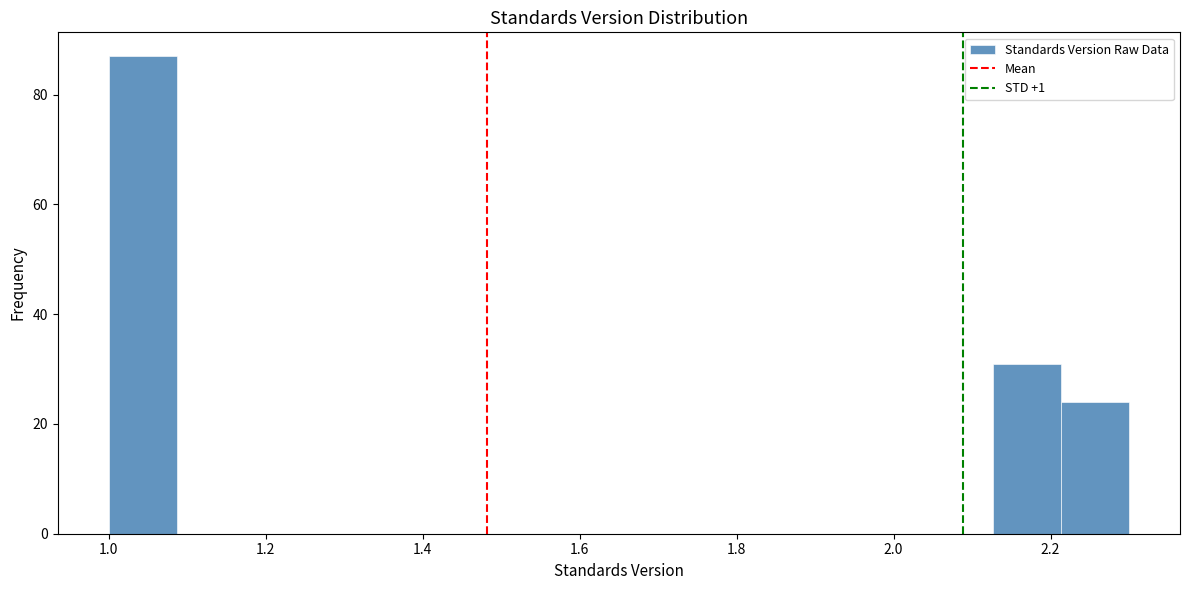

How tall is the bar that spans 1.00 to 1.08 on the x-axis? Neither the bar edges nor the heights are printed on the chart, so give them approximately, as read against the axes.

88